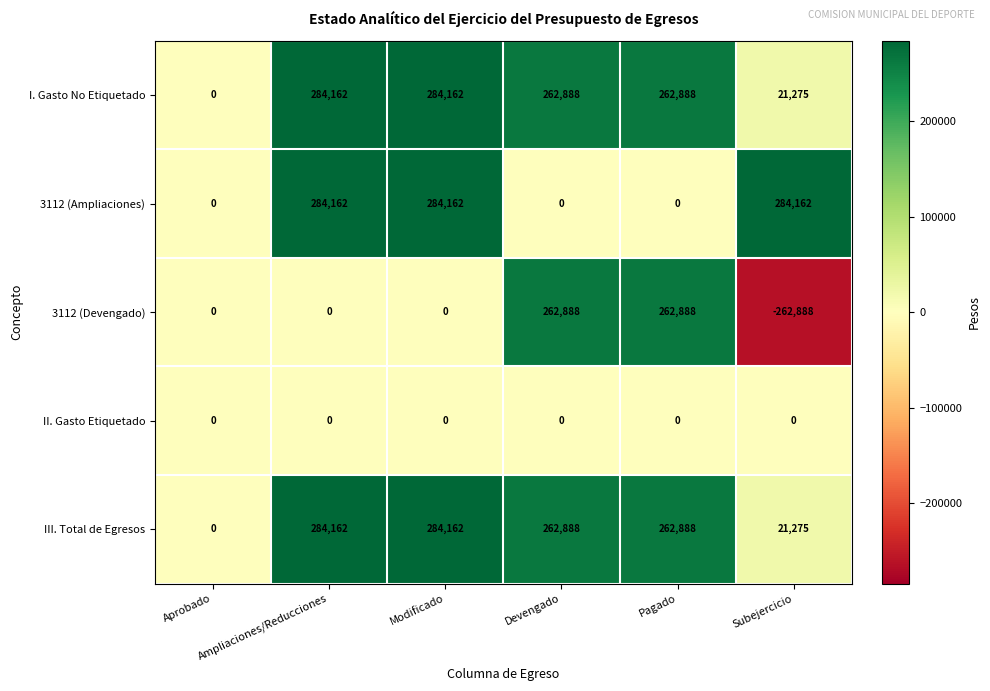

How many 3112 (Ampliaciones) values are between 0 and 284162?

6